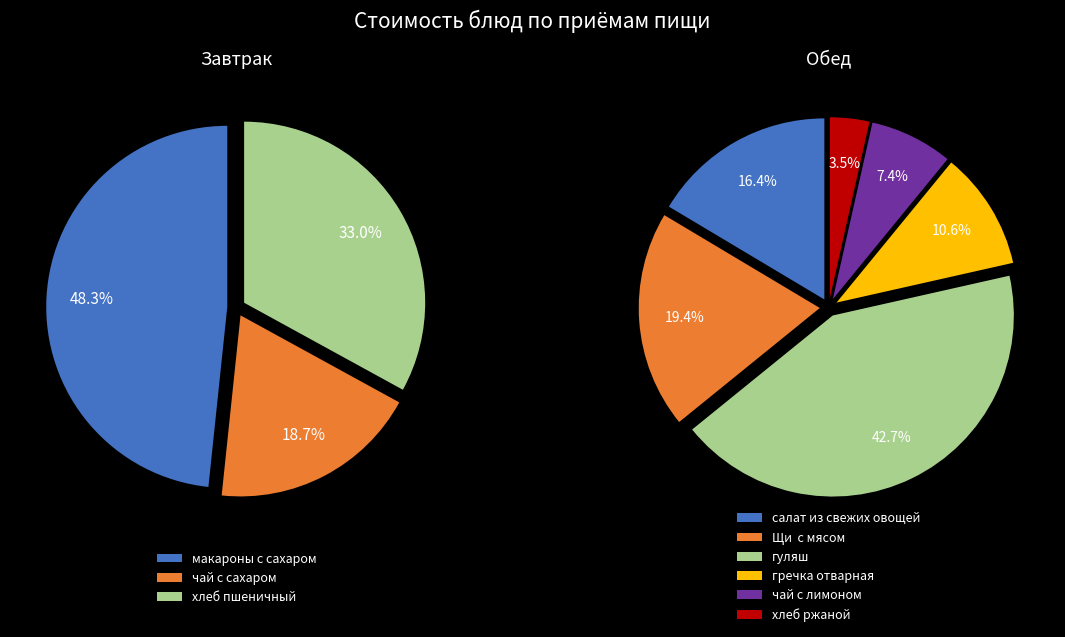

Does any single category account for the majority?

No